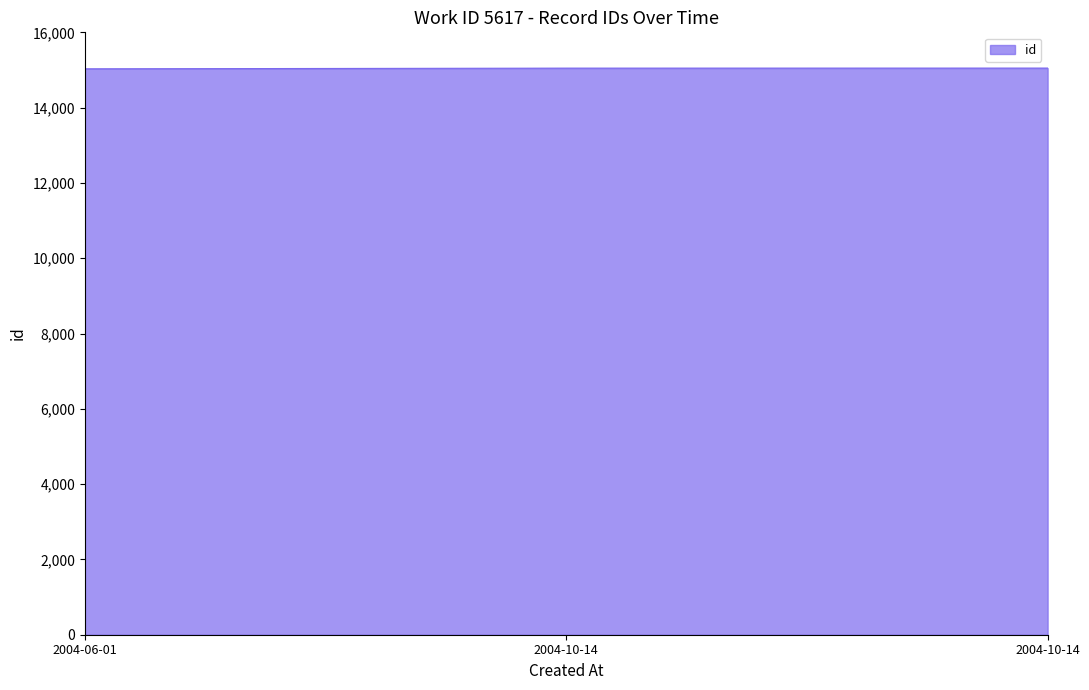

Between 2004-10-14 and 2004-06-01, which is larger?

2004-10-14